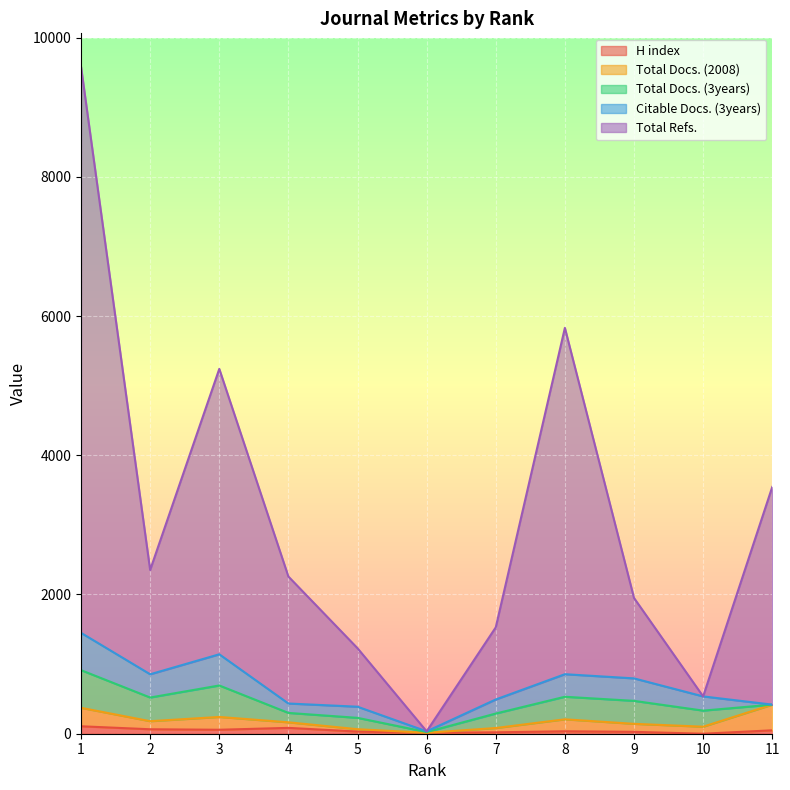

Reading right to left, what are all the values shown in this chart?

H index: 49	0	27	35	20	13	31	84	57	64	107
Total Docs. (2008): 369	101	115	172	62	0	34	80	184	116	265
Total Docs. (3years): 0	231	330	324	208	11	163	135	452	340	541
Citable Docs. (3years): 0	204	323	324	202	10	160	135	448	334	536
Total Refs.: 3127	0	1155	4975	1036	0	840	1824	4100	1498	8133